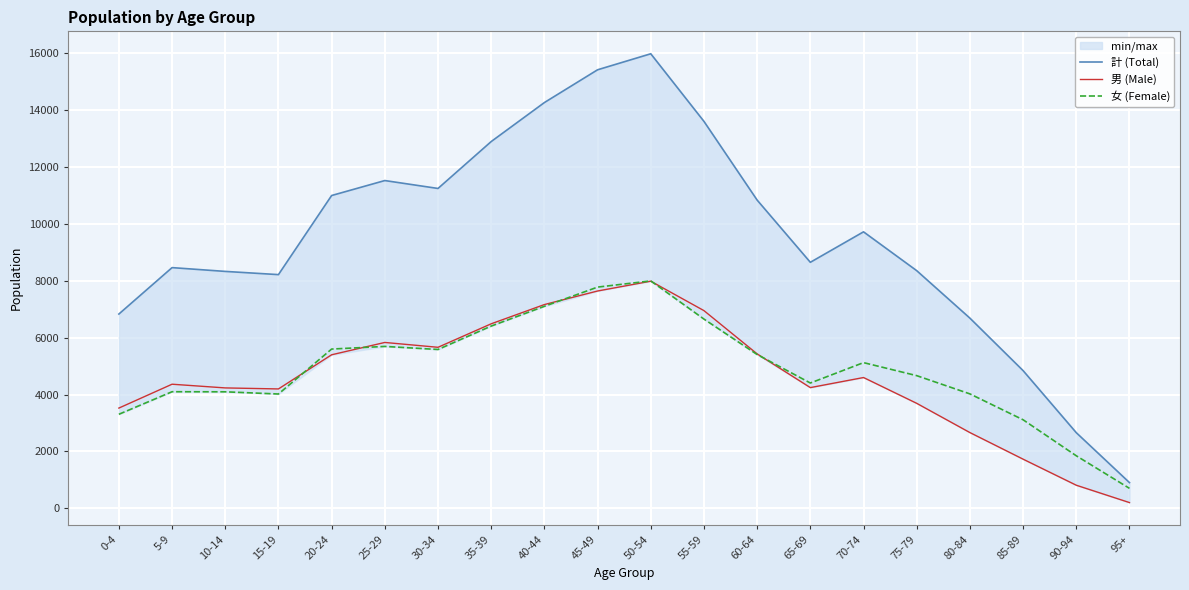

What is the maximum value for 女 (Female)?

7995